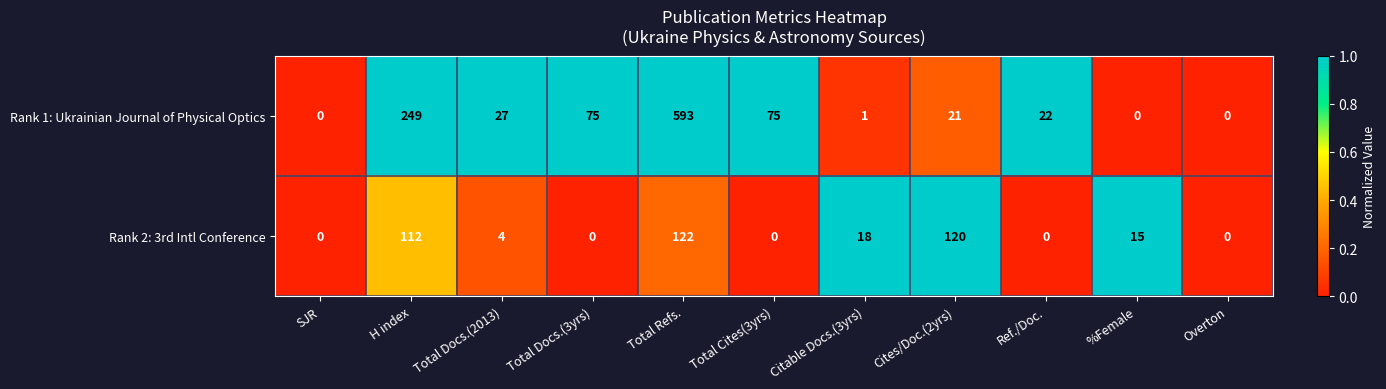

List the series in order of their peak value, lowest first.

Rank 2: 3rd Intl Conference, Rank 1: Ukrainian Journal of Physical Optics